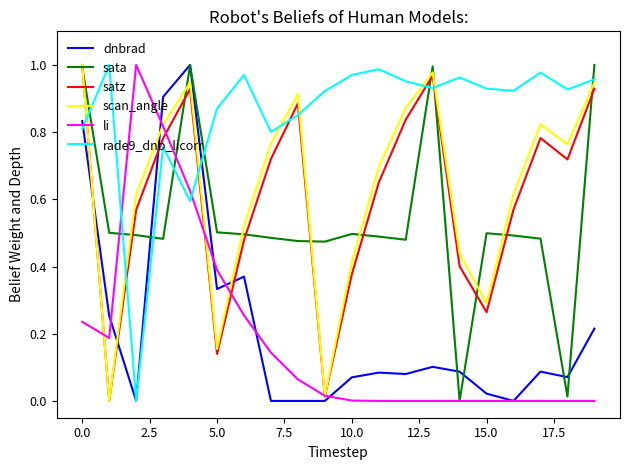

Which series has the largest total across all categories?

rade9_dnb_licorr